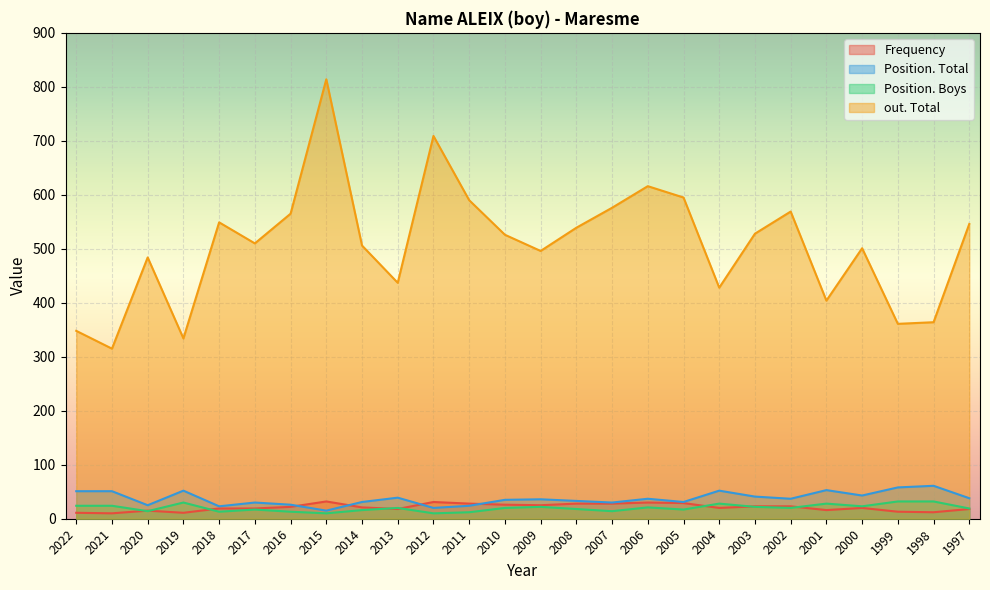

What are all the series names shown in the legend?

Frequency, Position. Total, Position. Boys, out. Total